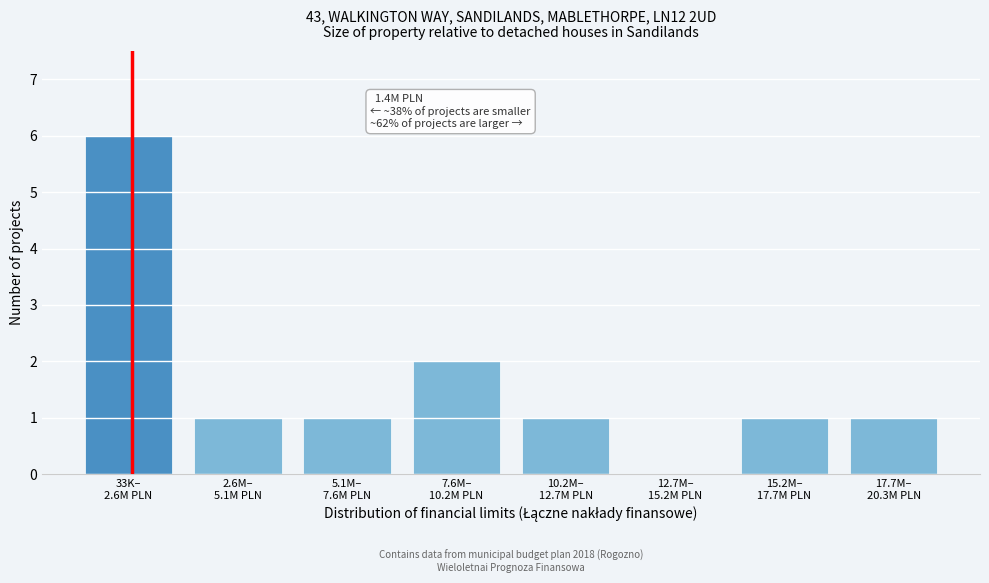

What is the maximum value shown in the chart?

6